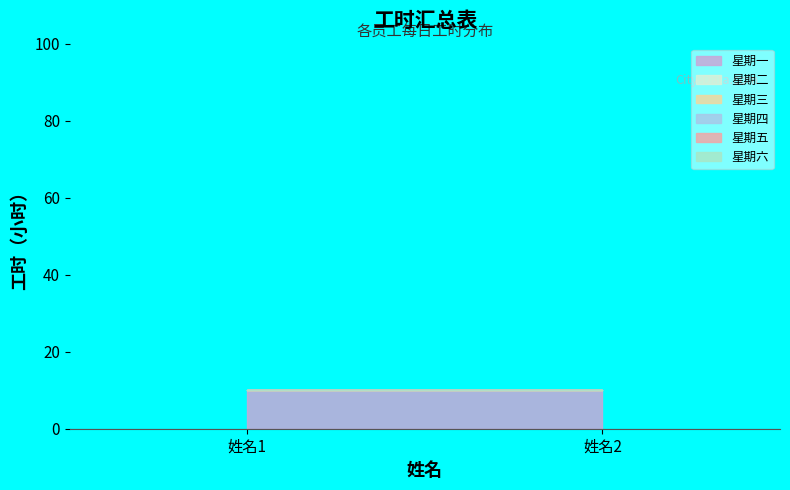

What is the value of the 星期一 point at the 2nd from the left?

10